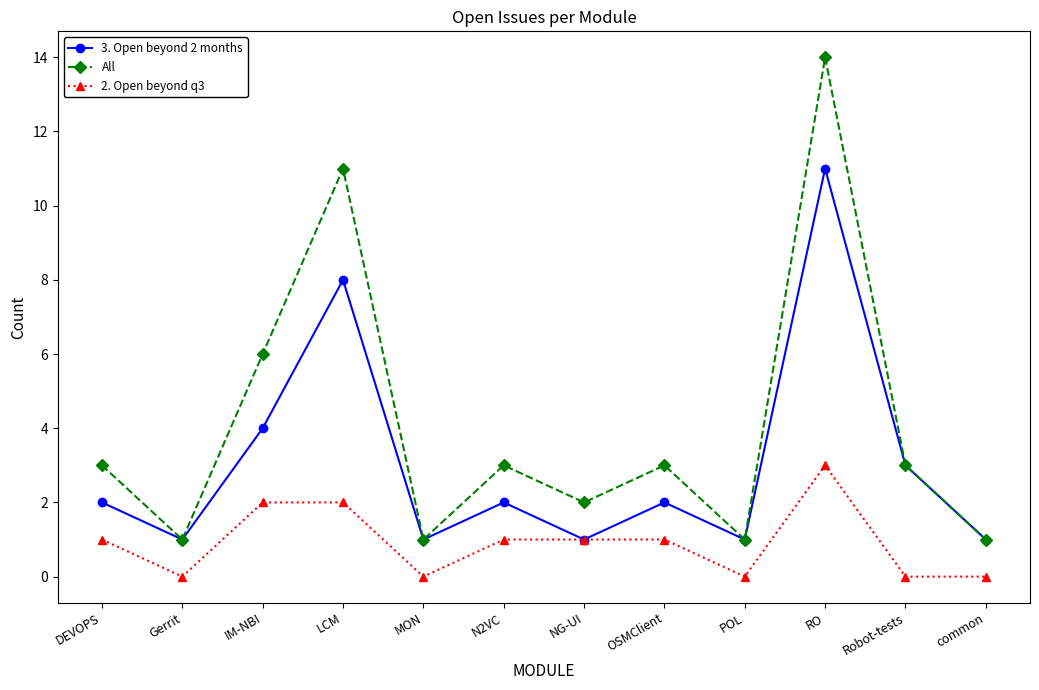

True or false: All has more than 2 interior local peaks.

True